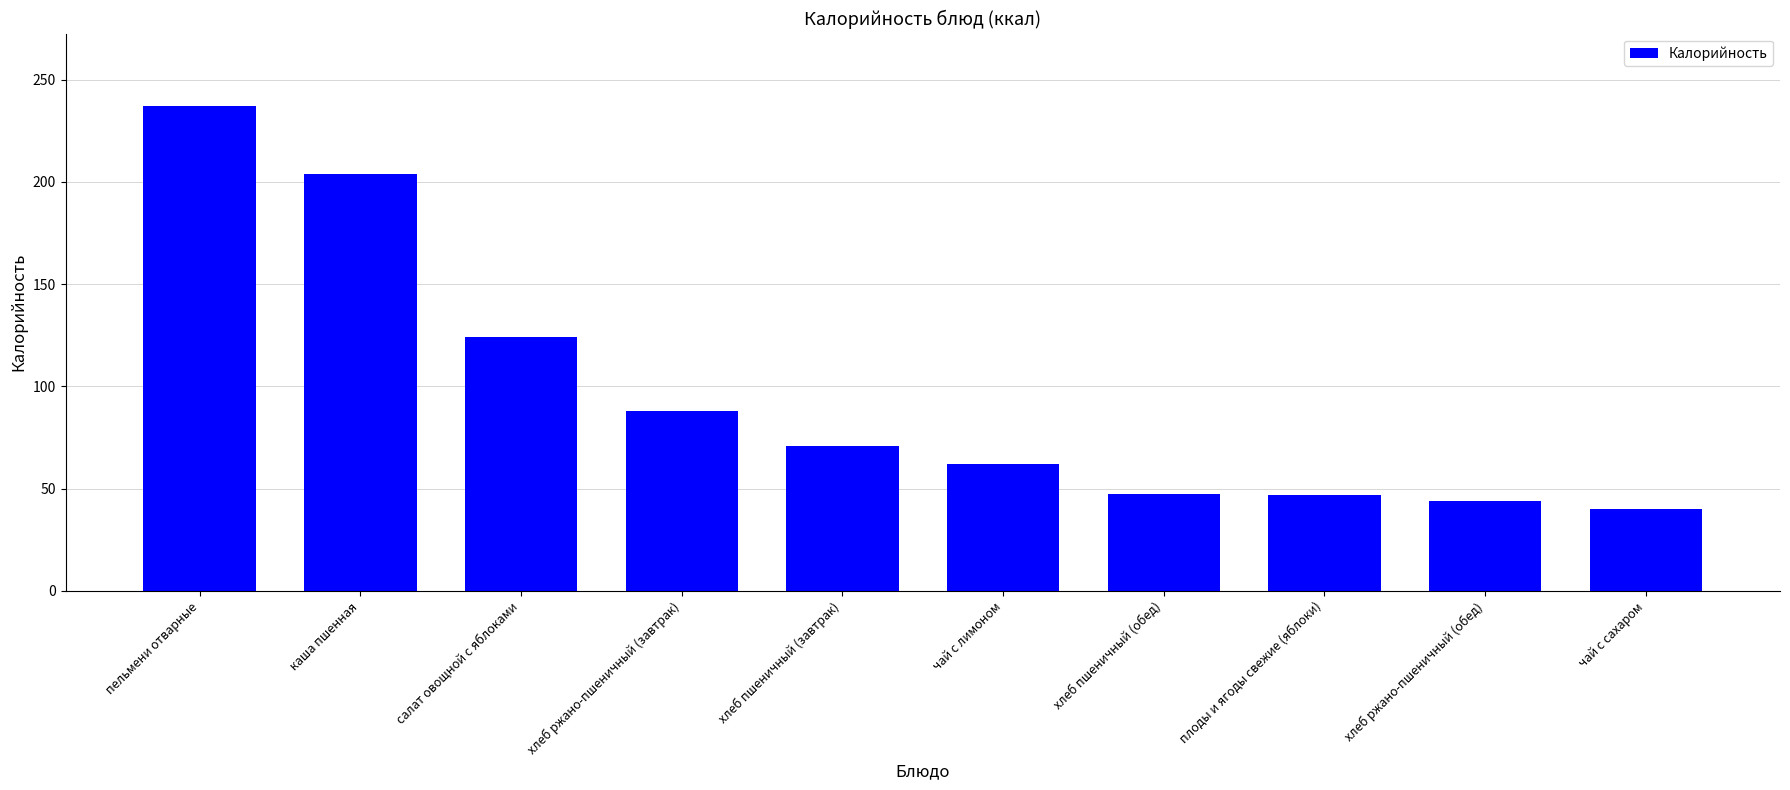

At which label is the value closest to 138?

салат овощной с яблоками